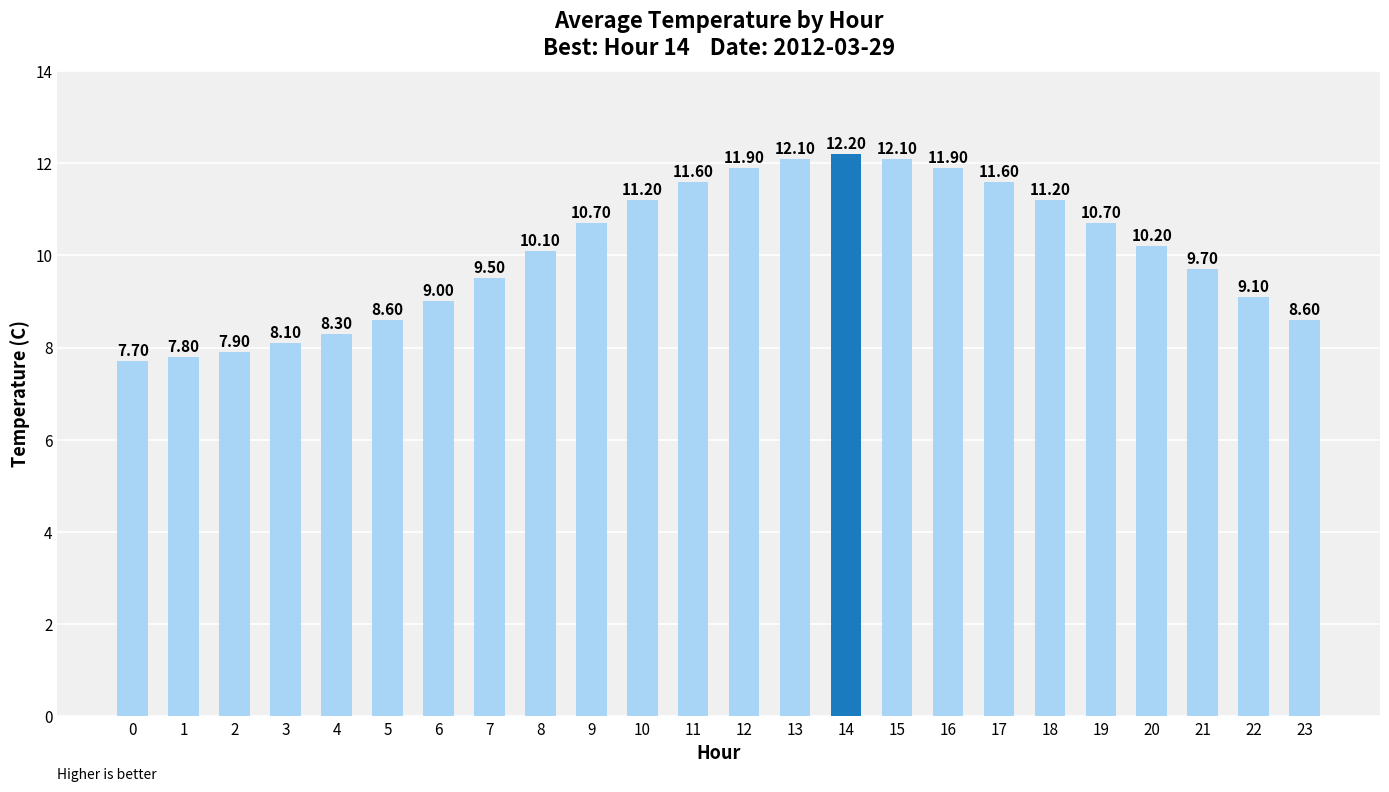

Reading right to left, extract all data points from this chart.

8.6	9.1	9.7	10.2	10.7	11.2	11.6	11.9	12.1	12.2	12.1	11.9	11.6	11.2	10.7	10.1	9.5	9.0	8.6	8.3	8.1	7.9	7.8	7.7